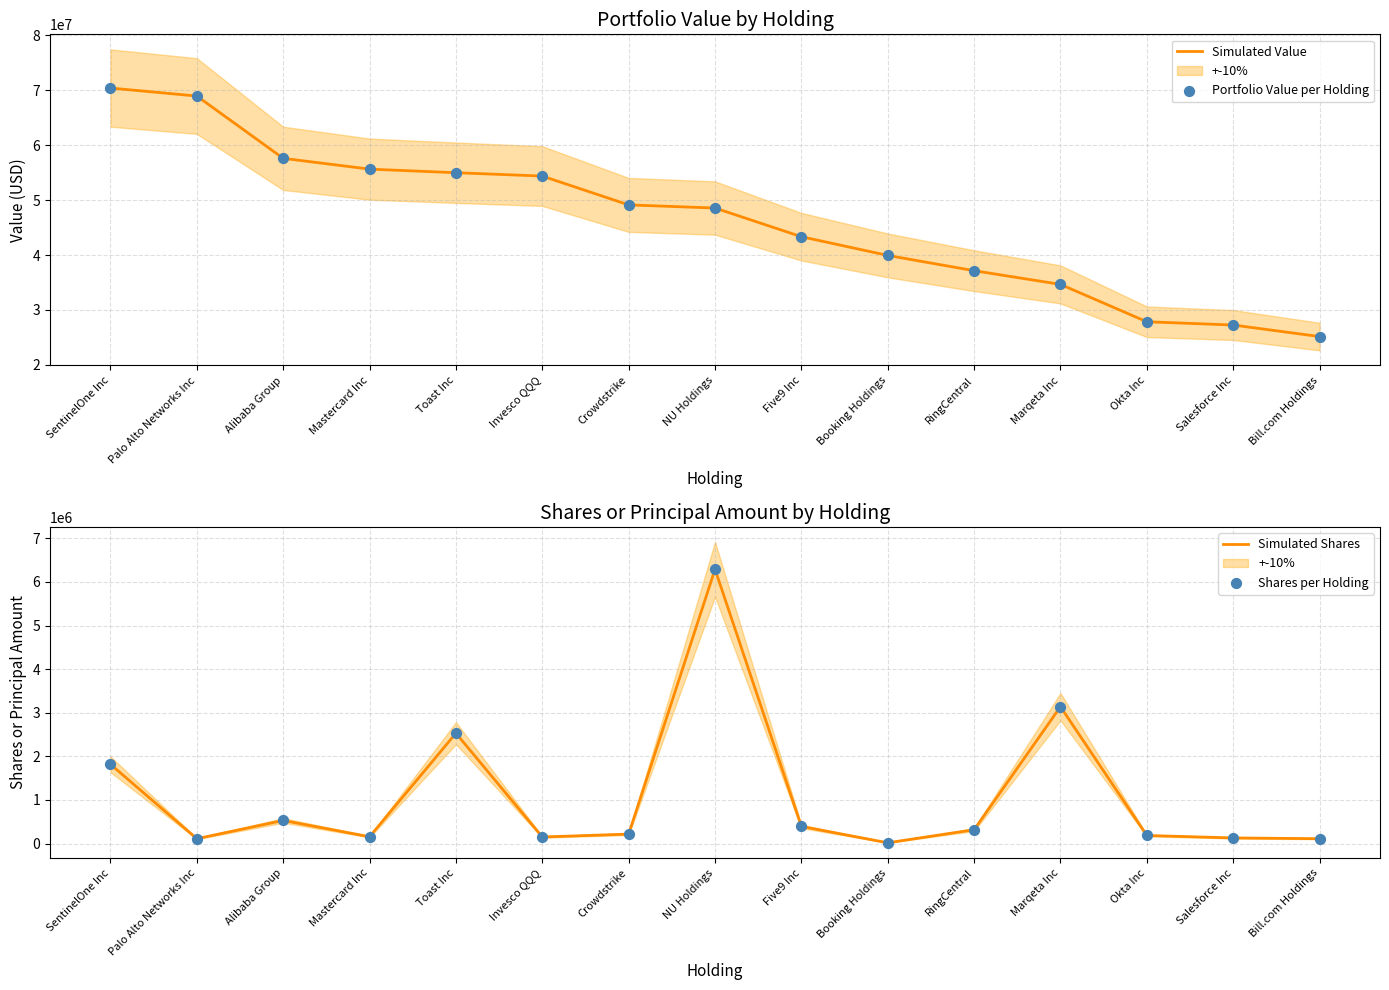

Which series reaches the maximum Y coordinate?

Simulated Value